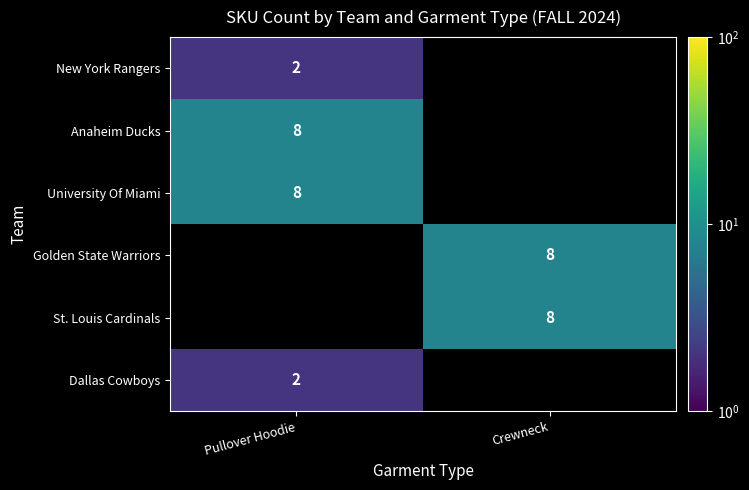

True or false: New York Rangers has a value of 0 at Pullover Hoodie.

False